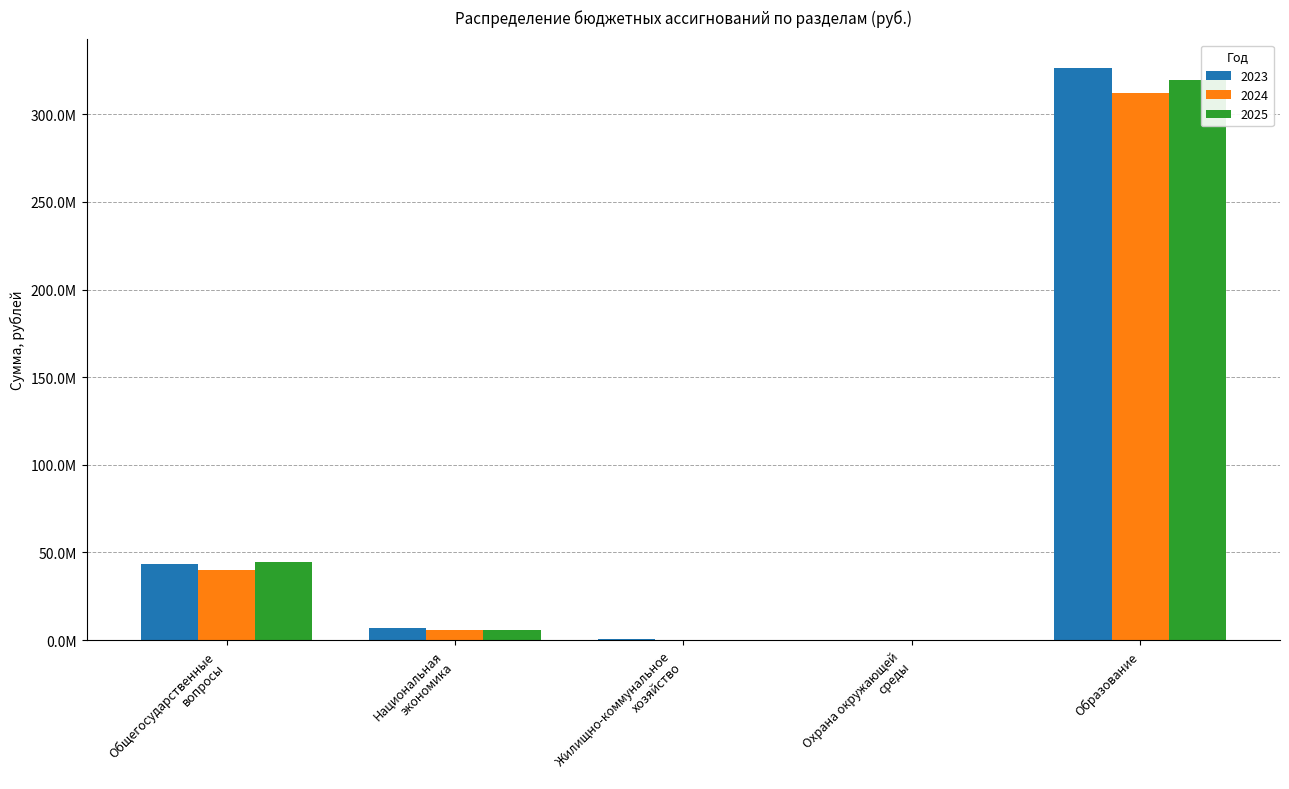

Is it true that 2025 equals 50013.1 at Охрана окружающей
среды?

True